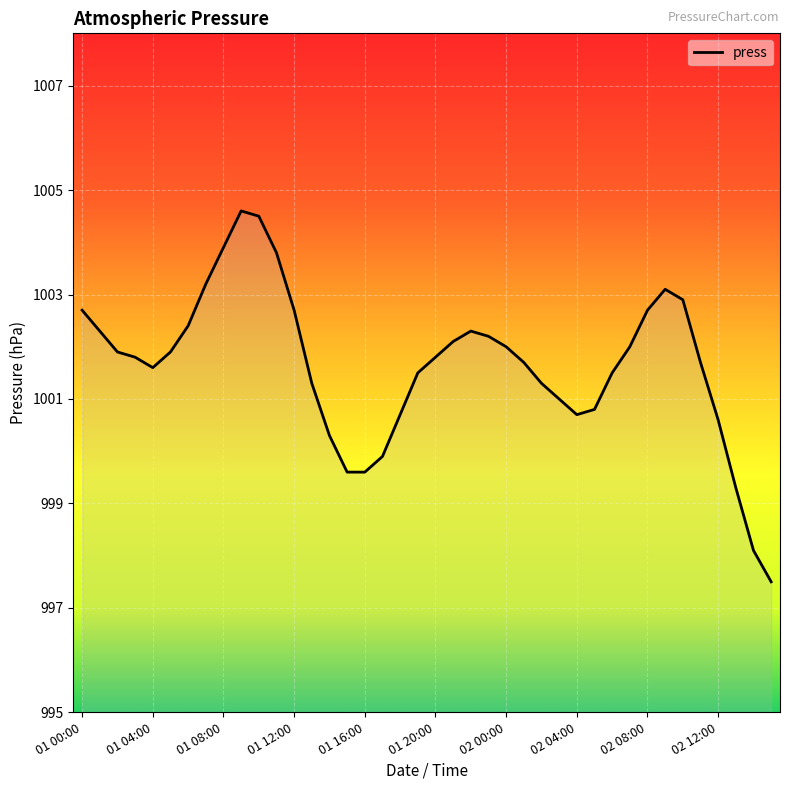

What is the sum of all values?

40065.5